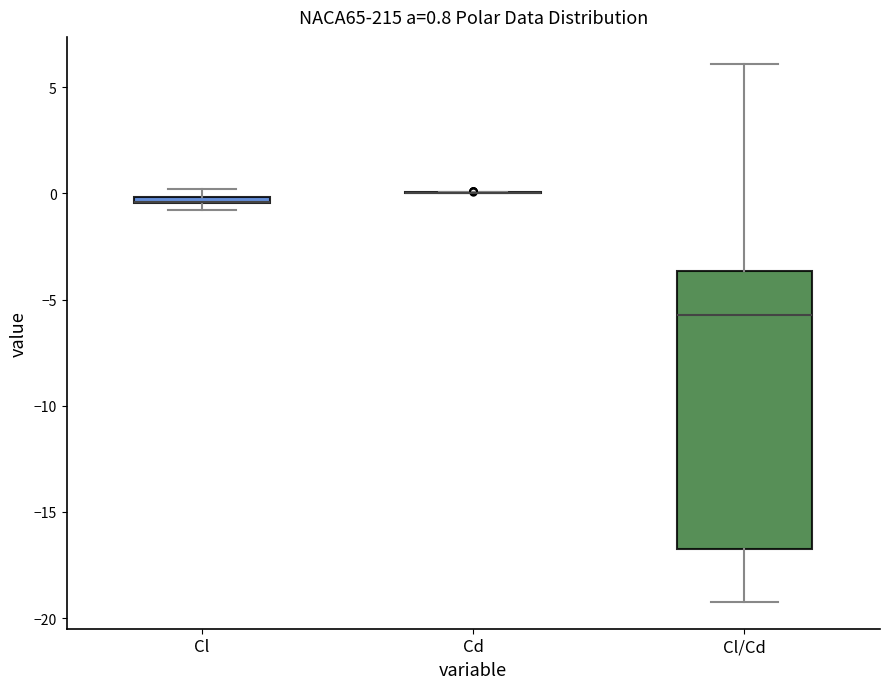

Which box is the tallest, from its lower edge to its upper edge?

Cl/Cd